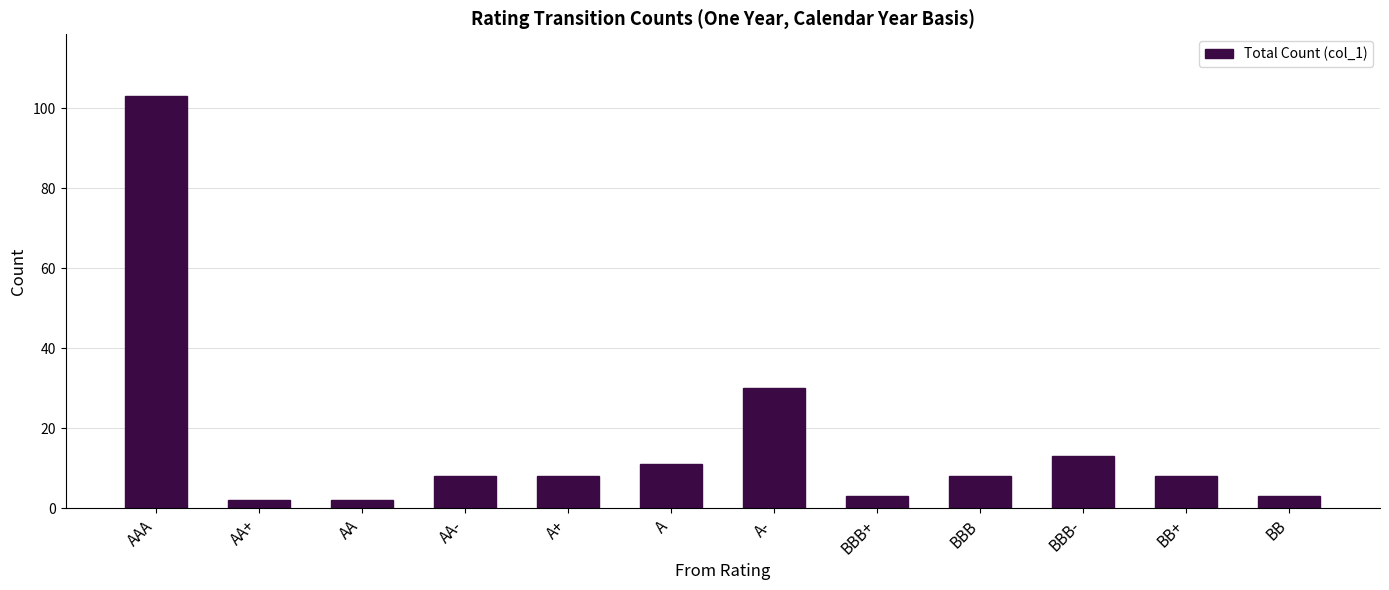

At which category does the chart reach its peak across all series?

AAA